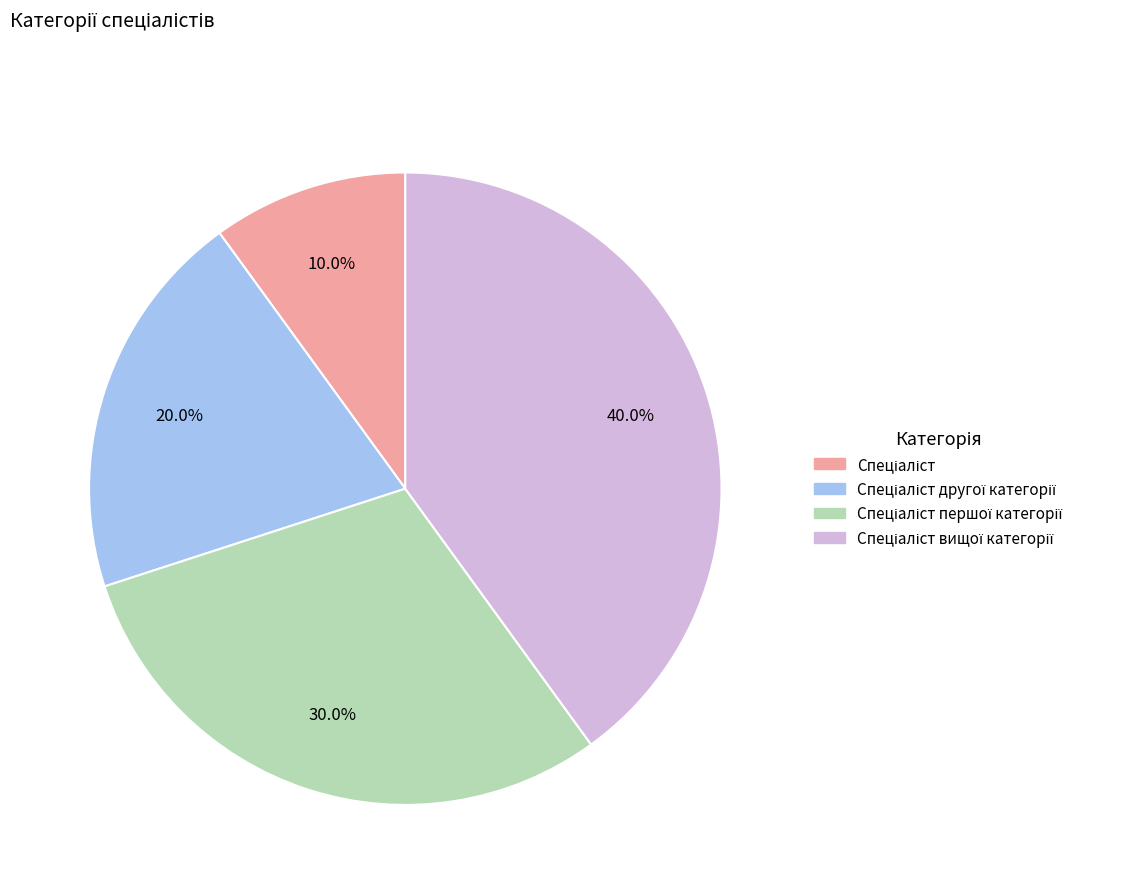

Does any single category account for the majority?

No